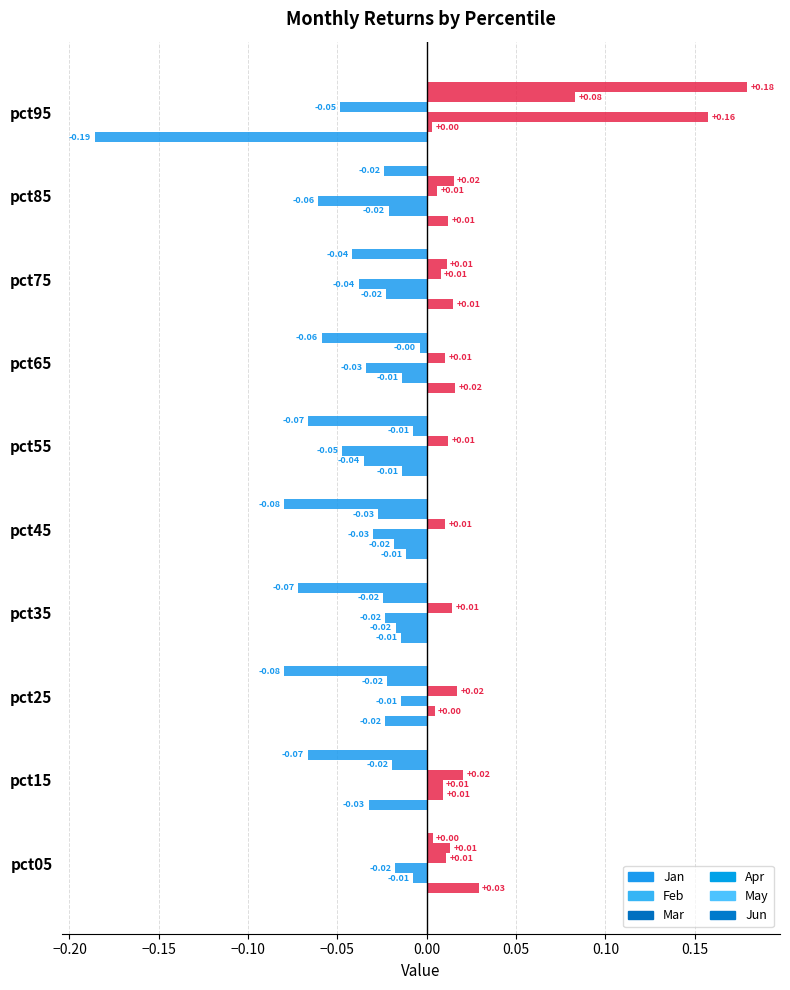

How many values in the May series exceed 0?

4